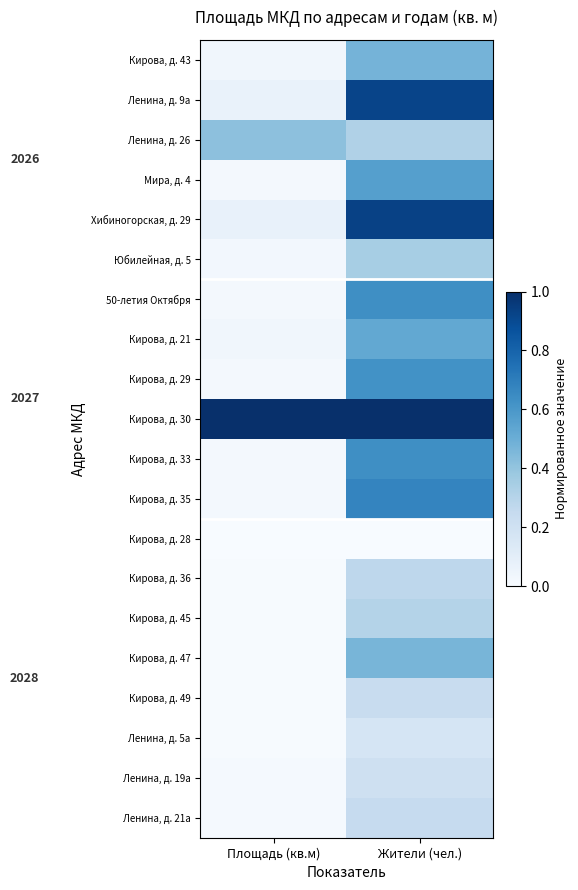

Between Жители (чел.) and Площадь (кв.м), which is larger?

Жители (чел.)